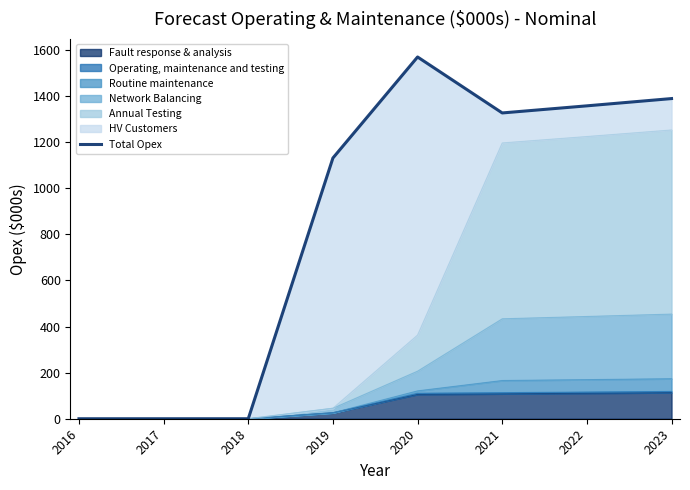

Approximately how many times larger is the value at 2023 compared to 2020?

0.9